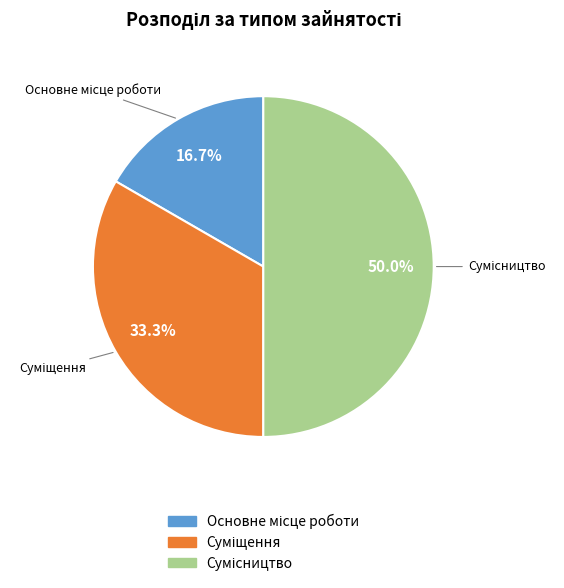

Count the number of slices in the pie.

3